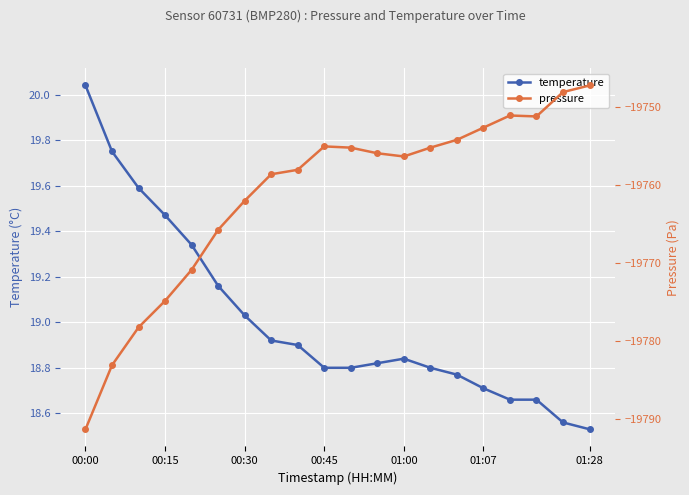

What is the sum of all temperature values?

380.1